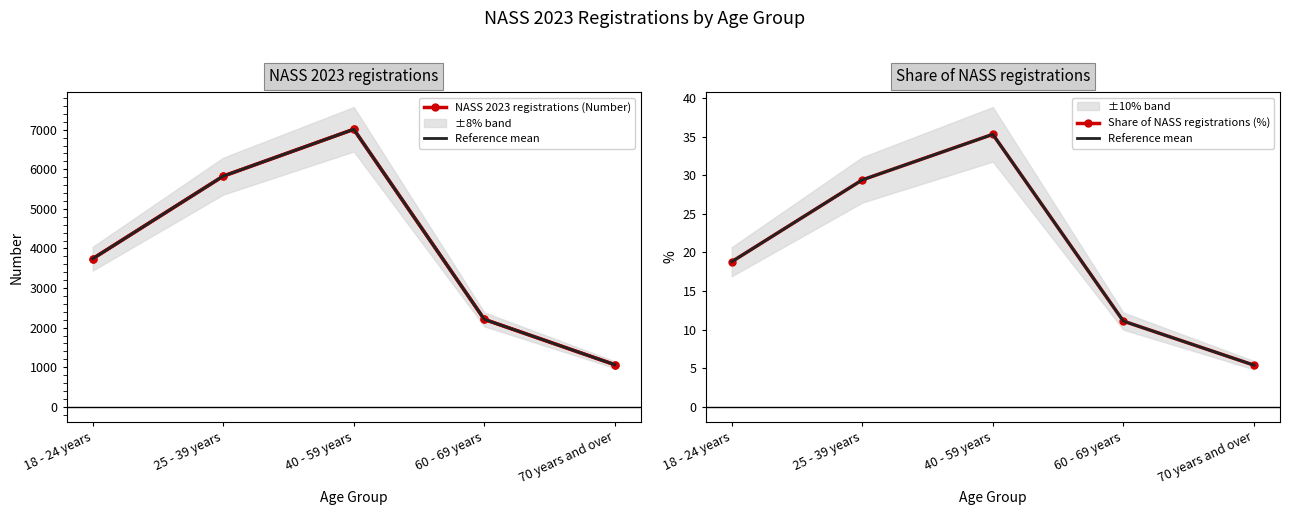

True or false: NASS 2023 registrations (Number) and Share of NASS registrations (%) cross at least once.

False